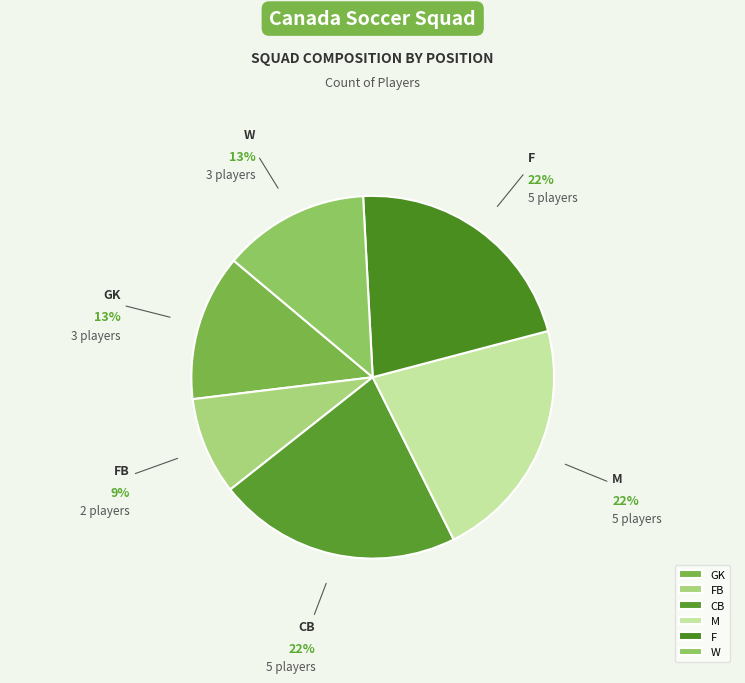

Is it true that F is 7% of the pie?

False